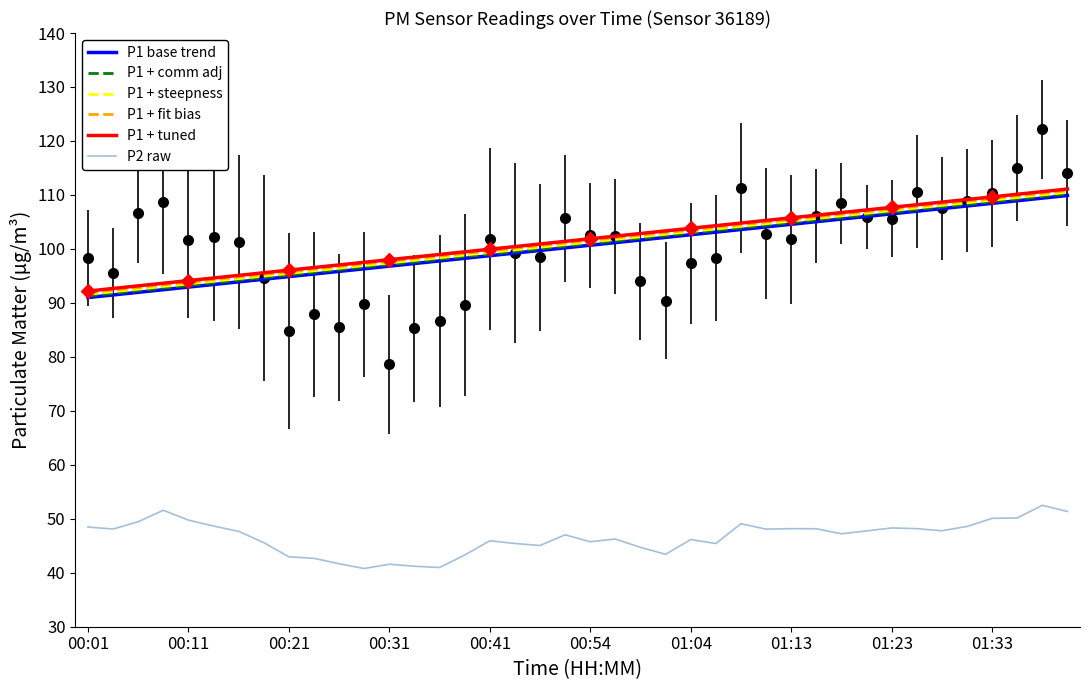

At how many categories does at least one series exceed 53?

40